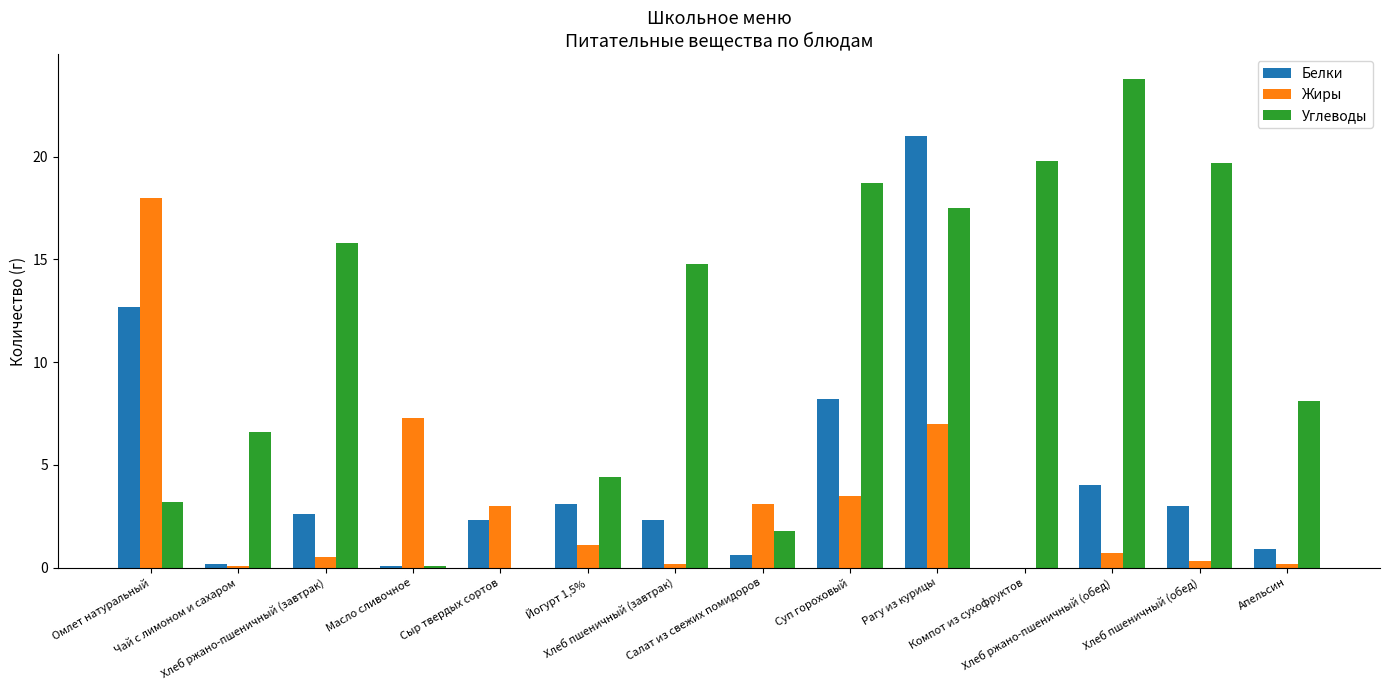

True or false: Жиры has a value of 0.7 at Хлеб ржано-пшеничный (обед).

True